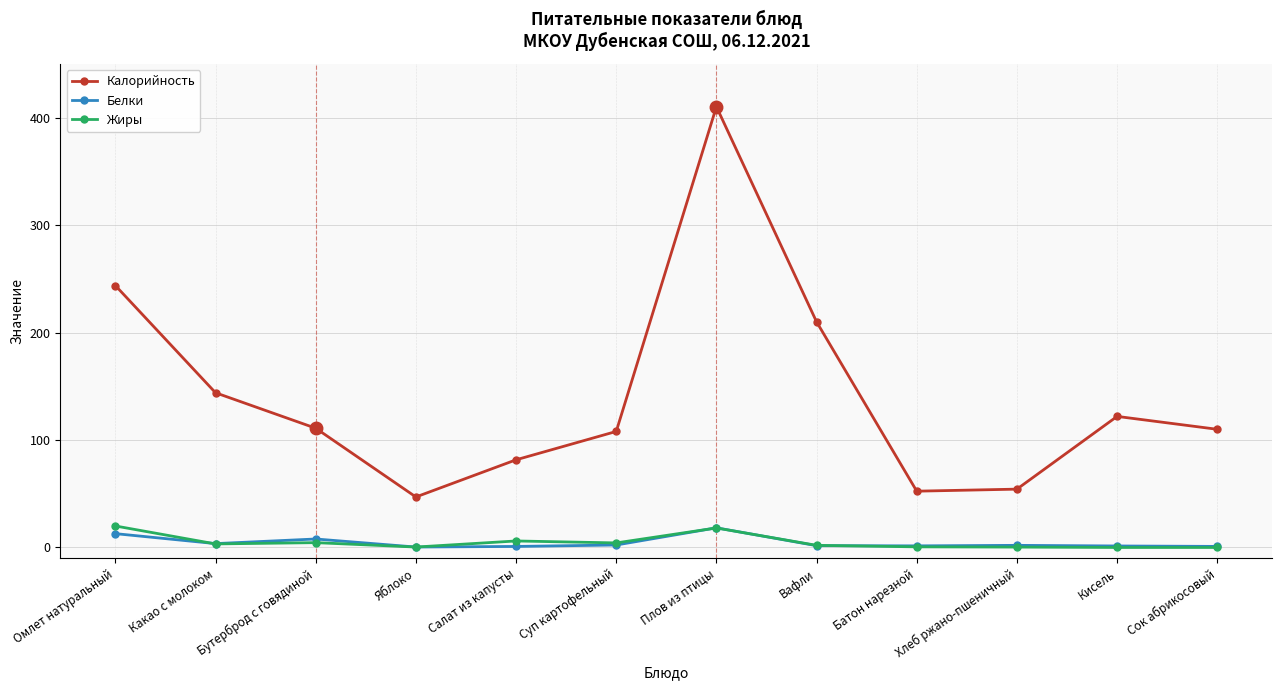

Which series has the largest total across all categories?

Калорийность